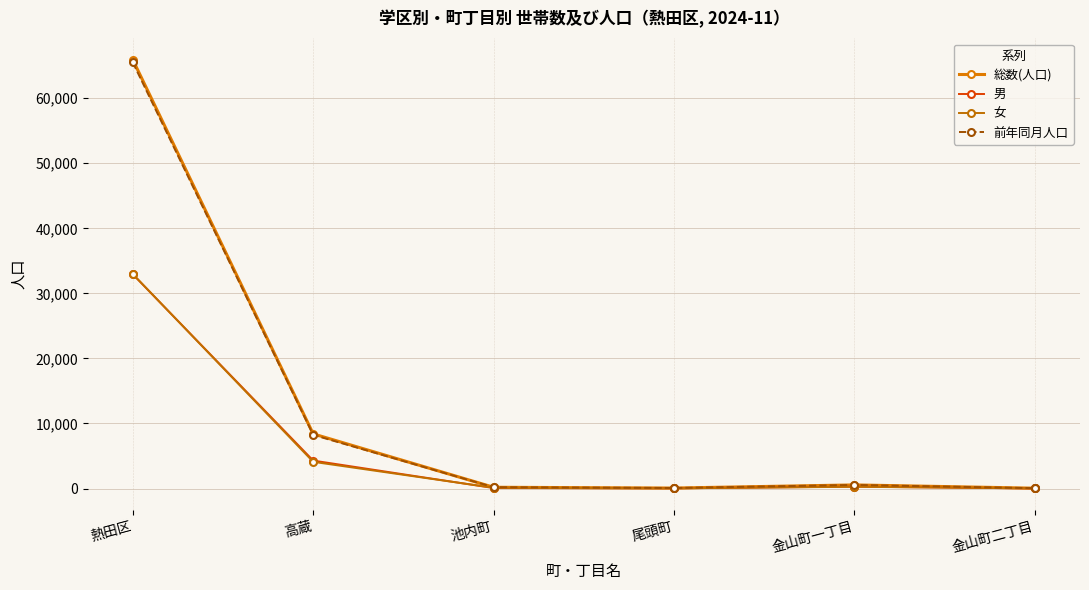

What are all the series names shown in the legend?

総数(人口), 男, 女, 前年同月人口